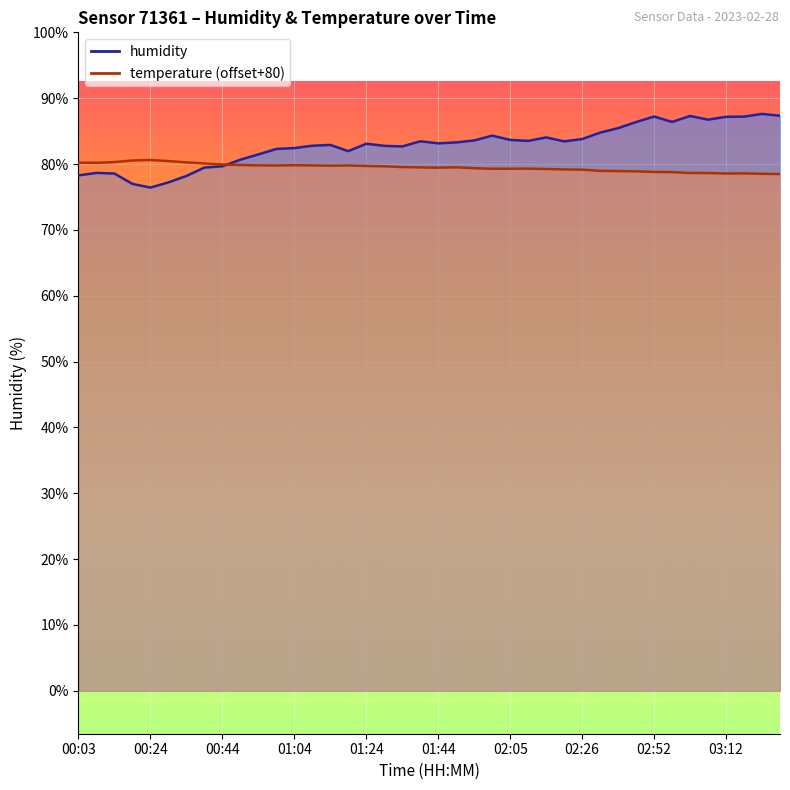

Reading left to right, transcribe all the data shown in this chart.

humidity: 00:03=78.3	00:09=78.7	00:14=78.5	00:19=77.0	00:24=76.4	00:29=77.2	00:34=78.2	00:39=79.5	00:44=79.7	00:49=80.7	00:54=81.5	00:59=82.3	01:04=82.4	01:09=82.8	01:14=82.9	01:19=82.0	01:24=83.1	01:29=82.8	01:34=82.7	01:39=83.5	01:44=83.1	01:50=83.3	01:55=83.6	02:00=84.3	02:05=83.7	02:10=83.5	02:15=84.0	02:20=83.4	02:26=83.8	02:36=84.8	02:41=85.5	02:46=86.4	02:52=87.2	02:57=86.4	03:02=87.3	03:07=86.7	03:12=87.2	03:18=87.2	03:23=87.6	03:28=87.3
temperature: 00:03=80.2	00:09=80.2	00:14=80.3	00:19=80.5	00:24=80.6	00:29=80.5	00:34=80.2	00:39=80.1	00:44=79.9	00:49=79.8	00:54=79.8	00:59=79.8	01:04=79.8	01:09=79.8	01:14=79.8	01:19=79.8	01:24=79.7	01:29=79.7	01:34=79.5	01:39=79.5	01:44=79.4	01:50=79.5	01:55=79.4	02:00=79.3	02:05=79.3	02:10=79.3	02:15=79.2	02:20=79.2	02:26=79.1	02:36=79.0	02:41=78.9	02:46=78.9	02:52=78.8	02:57=78.8	03:02=78.6	03:07=78.6	03:12=78.6	03:18=78.6	03:23=78.5	03:28=78.5